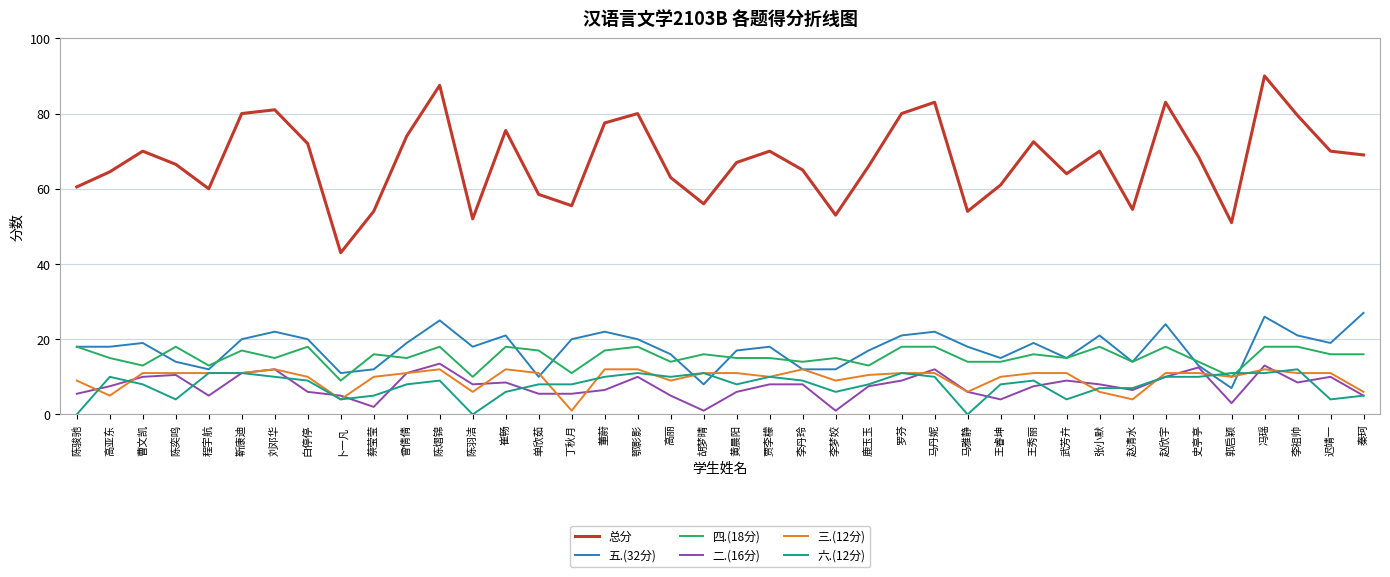

Is this an area chart (filled region under the line)?

No